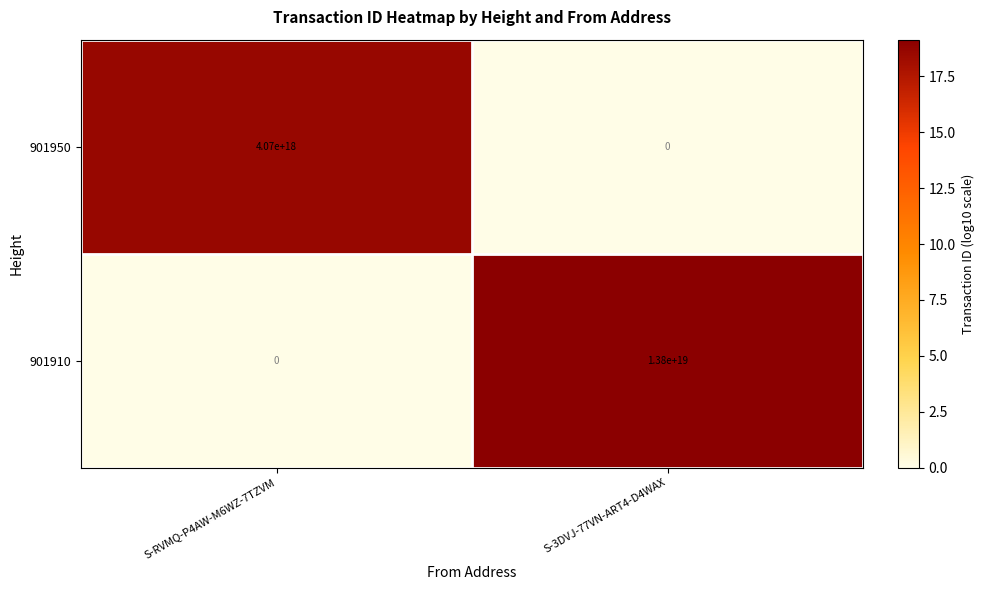

Which series has the largest total across all categories?

901910